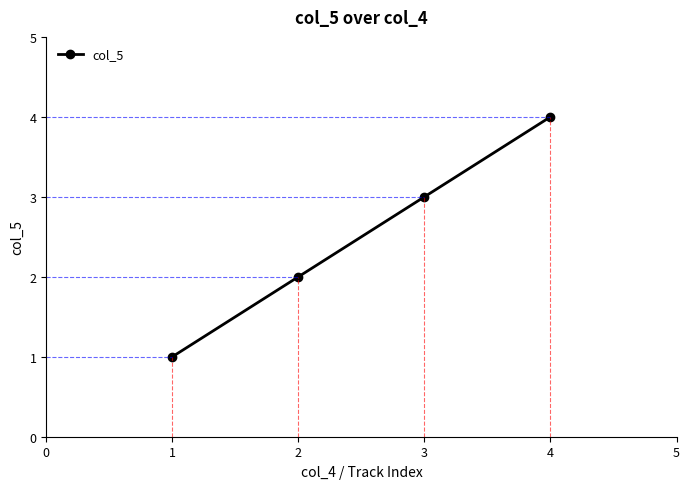

What is the sum of all values?

10